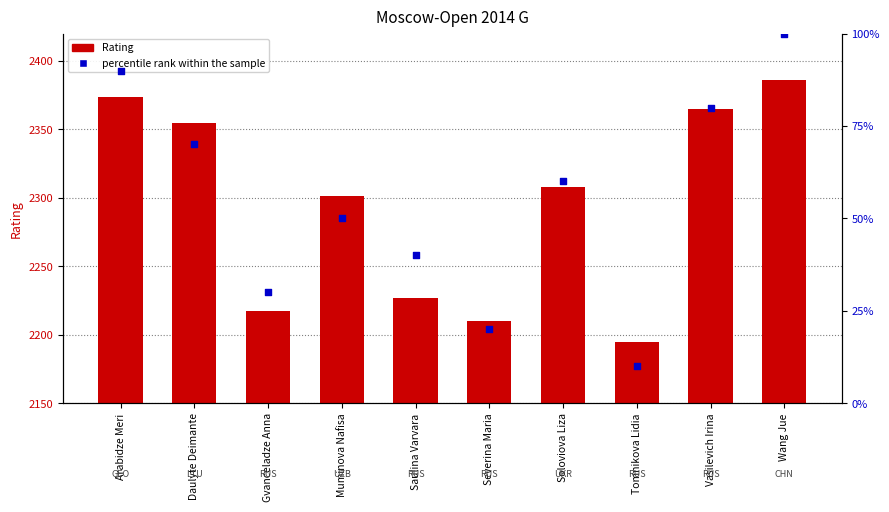

At which category is the sum across all series the highest?

Wang Jue